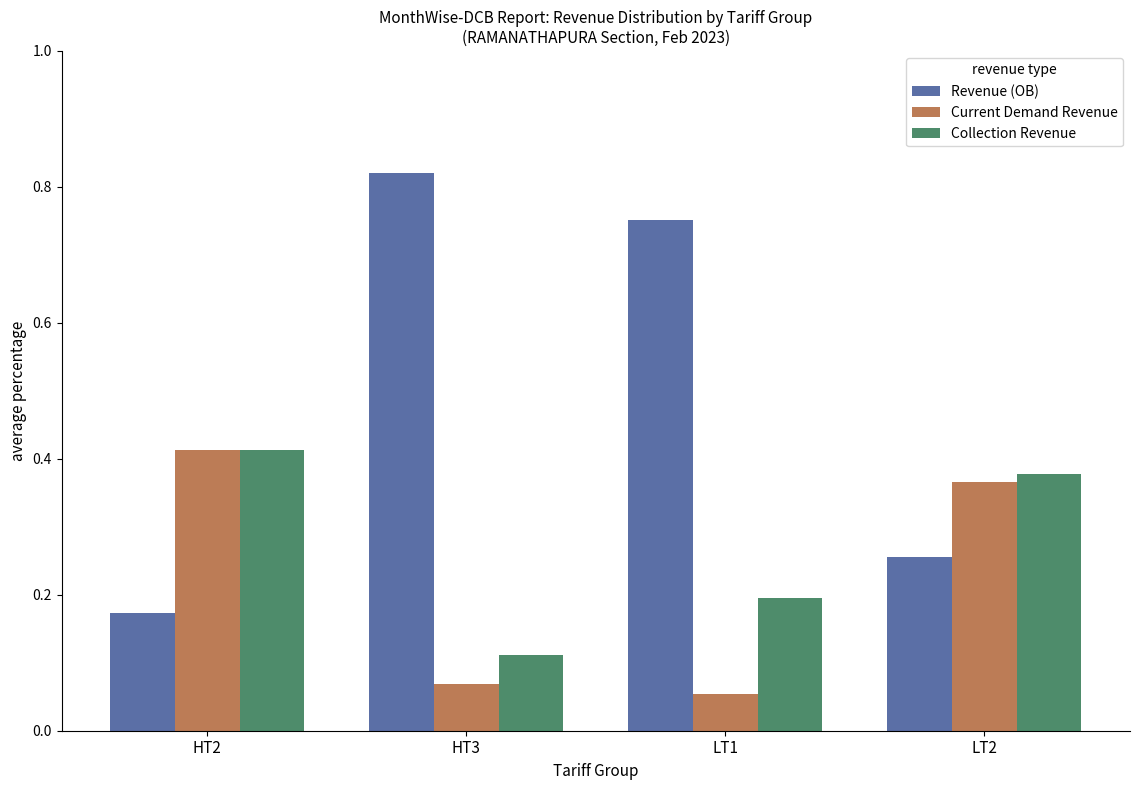

What is the label of the 2nd bar from the right?

LT1